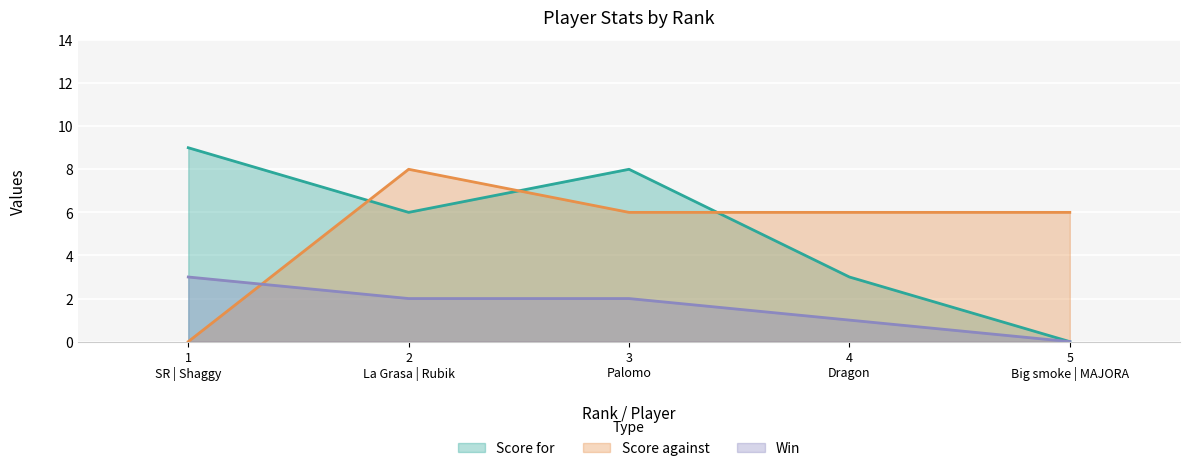

What is the difference between the maximum and minimum values in the Win series?

3